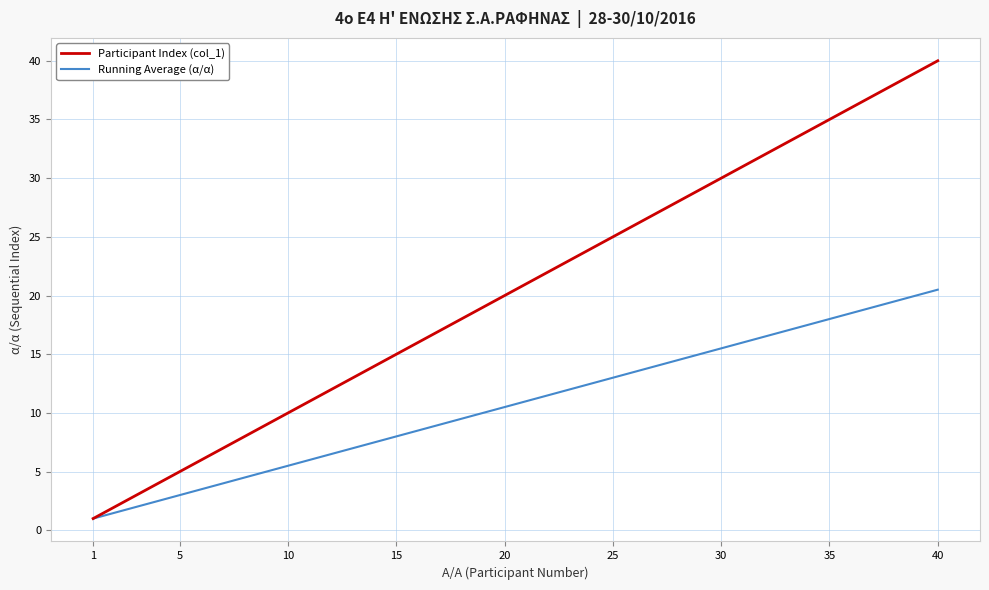

Reading left to right, transcribe all the data shown in this chart.

Participant Index (col_1): 1.0	2.0	3.0	4.0	5.0	6.0	7.0	8.0	9.0	10.0	11.0	12.0	13.0	14.0	15.0	16.0	17.0	18.0	19.0	20.0	21.0	22.0	23.0	24.0	25.0	26.0	27.0	28.0	29.0	30.0	31.0	32.0	33.0	34.0	35.0	36.0	37.0	38.0	39.0	40.0
Running Average (α/α): 1.0	1.5	2.0	2.5	3.0	3.5	4.0	4.5	5.0	5.5	6.0	6.5	7.0	7.5	8.0	8.5	9.0	9.5	10.0	10.5	11.0	11.5	12.0	12.5	13.0	13.5	14.0	14.5	15.0	15.5	16.0	16.5	17.0	17.5	18.0	18.5	19.0	19.5	20.0	20.5